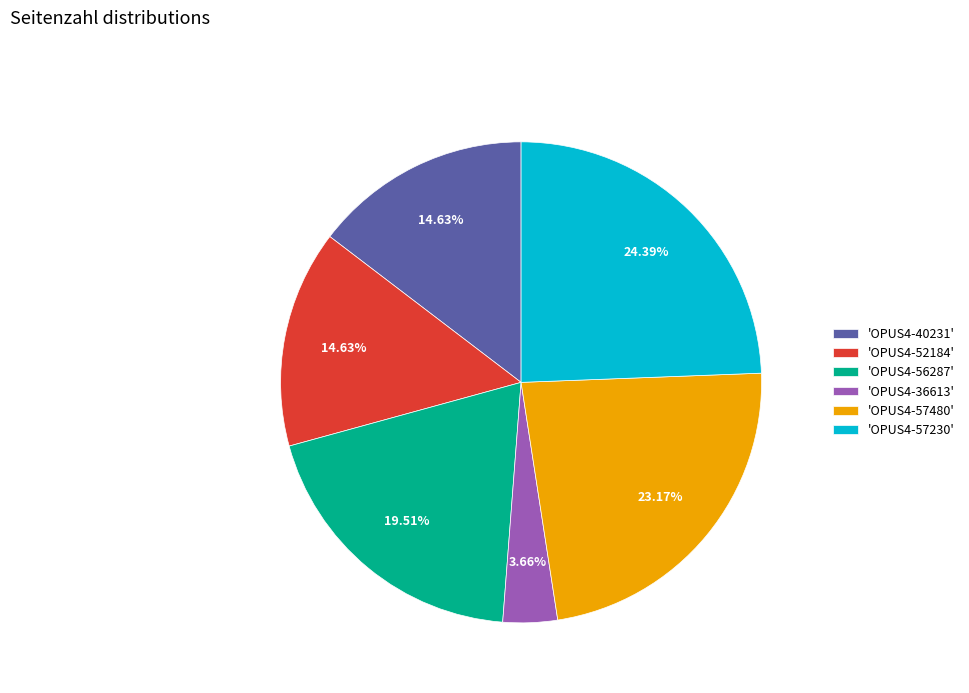

What is the ratio of the value at 'OPUS4-57230' to the value at 'OPUS4-57480'?

1.1